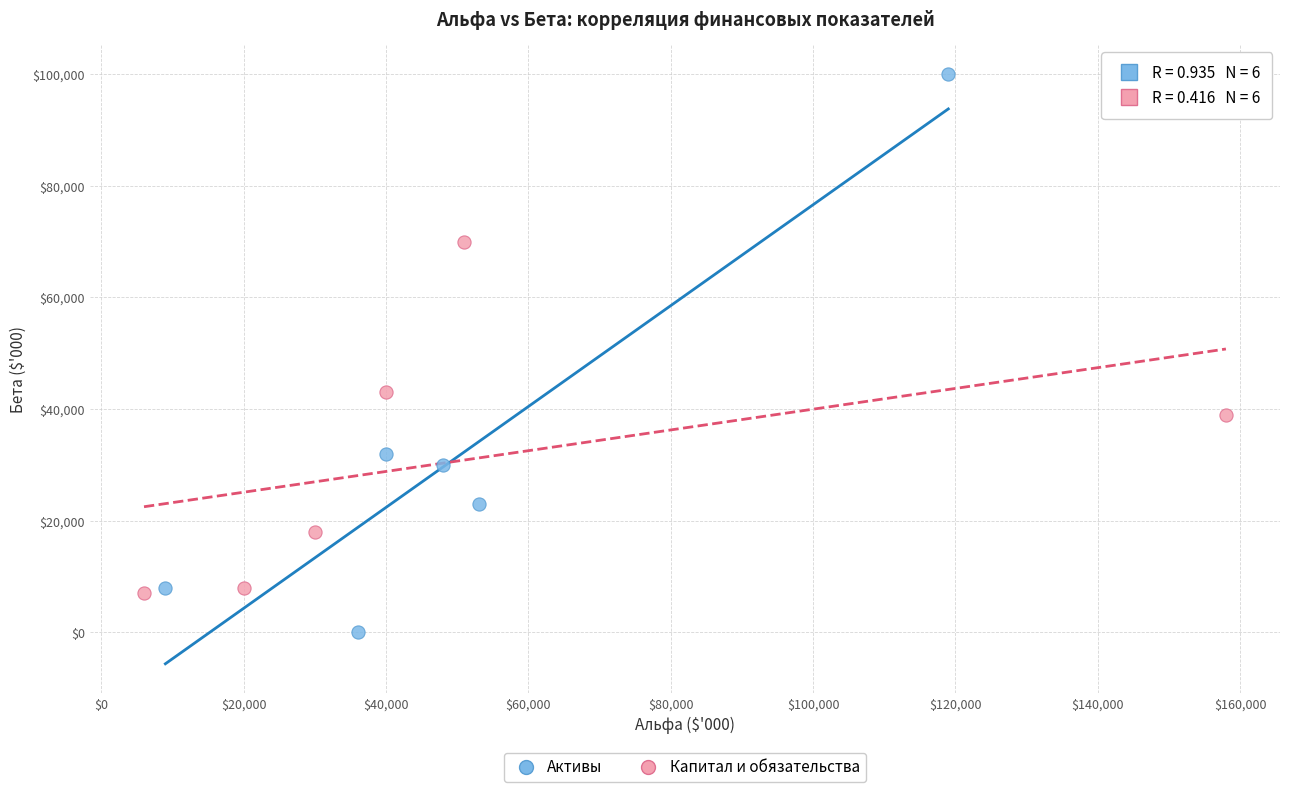

What are all the series names shown in the legend?

Активы, Капитал и обязательства